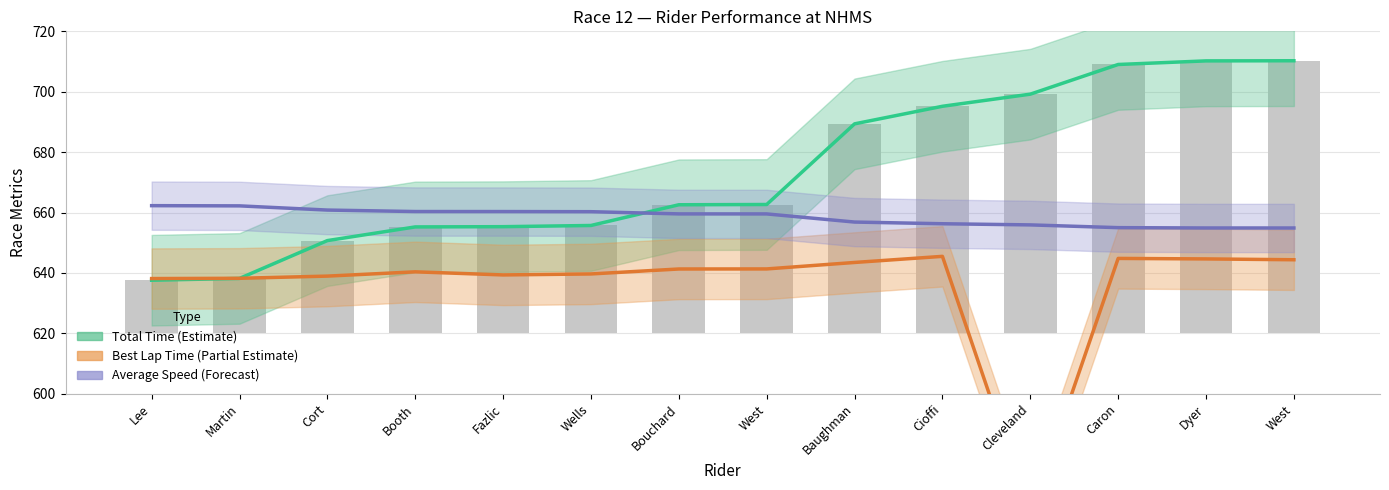

Is the value of Total Time (Estimate) at Booth greater than the value of Average Speed (Forecast) at West?

No